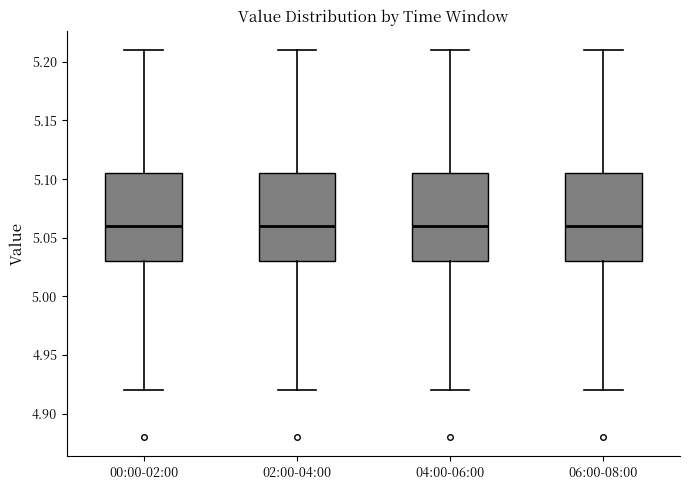

Reading left to right, transcribe this box plot: for each box, give where its median line is, the range the box spans, and where its two whiskers end, as read against the y-axis. The values are not printed on the chart, so give them approximately, as read against the axis.

00:00-02:00: median 5.060, box 5.030 to 5.105, whiskers 4.920 to 5.210
02:00-04:00: median 5.060, box 5.030 to 5.105, whiskers 4.920 to 5.210
04:00-06:00: median 5.060, box 5.030 to 5.105, whiskers 4.920 to 5.210
06:00-08:00: median 5.060, box 5.030 to 5.105, whiskers 4.920 to 5.210